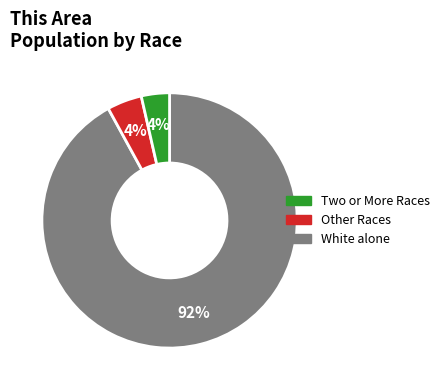

Is there a majority slice in this chart?

Yes